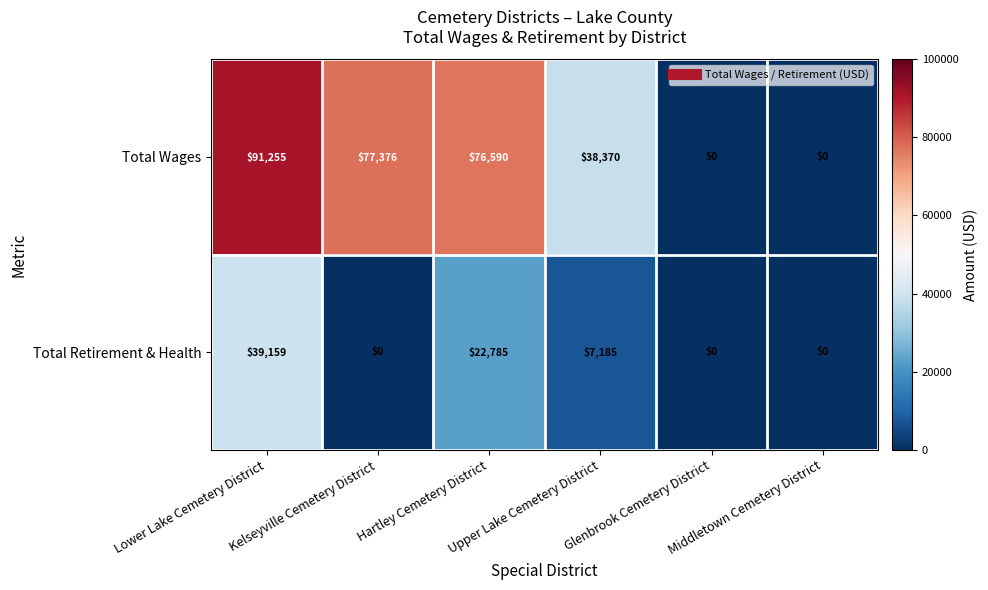

Rank the series by their maximum value, from highest to lowest.

Total Wages, Total Retirement & Health